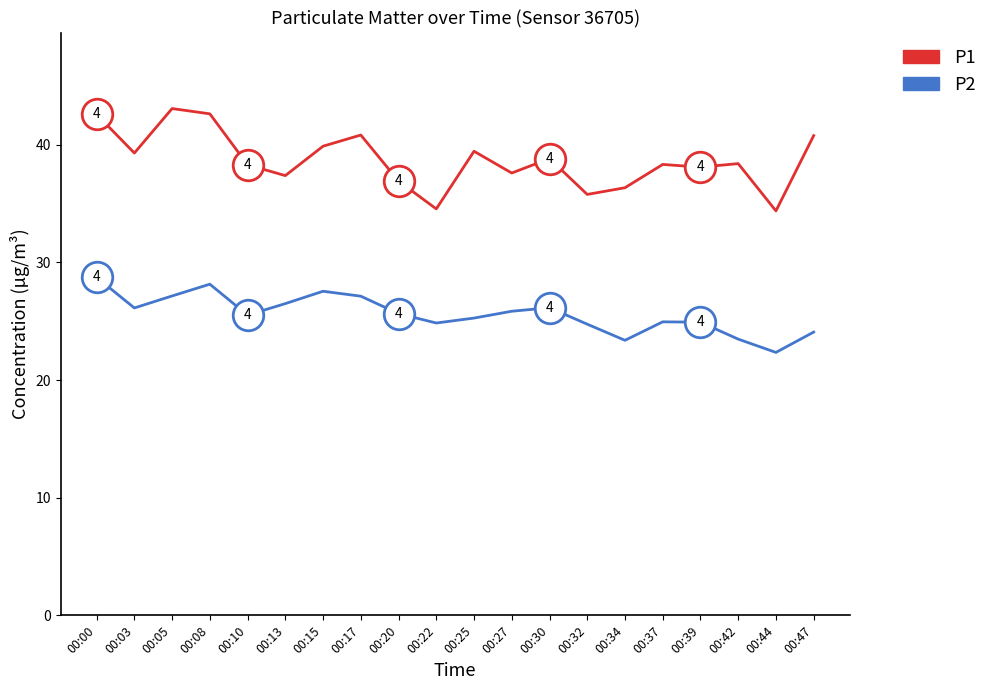

What is the total value across all series at 00:39?

63.0